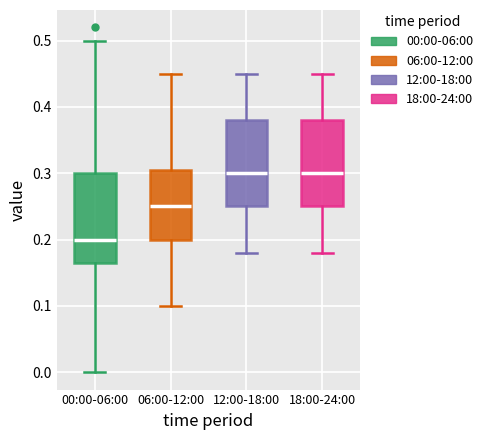

Reading left to right, transcribe this box plot: for each box, give where its median line is, the range the box spans, and where its two whiskers end, as read against the y-axis. The values are not printed on the chart, so give them approximately, as read against the axis.

00:00-06:00: median 0.20, box 0.17 to 0.30, whiskers 0.00 to 0.50
06:00-12:00: median 0.25, box 0.20 to 0.31, whiskers 0.10 to 0.45
12:00-18:00: median 0.30, box 0.25 to 0.38, whiskers 0.18 to 0.45
18:00-24:00: median 0.30, box 0.25 to 0.38, whiskers 0.18 to 0.45